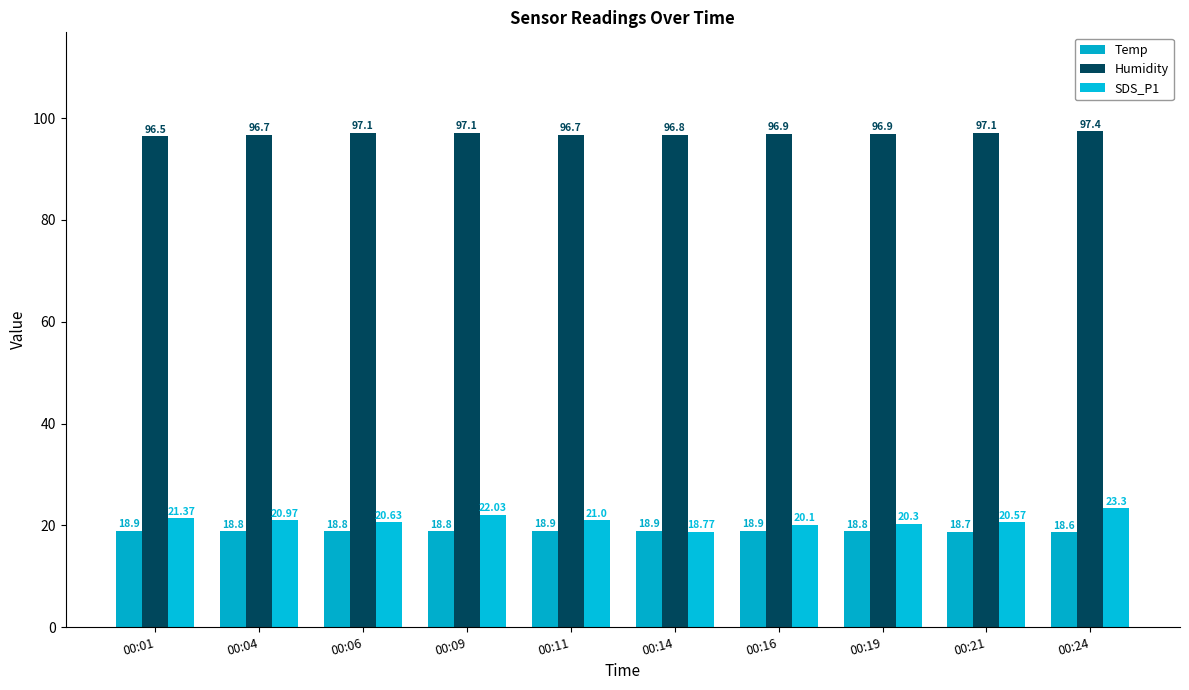

List the series in order of their peak value, highest first.

Humidity, SDS_P1, Temp